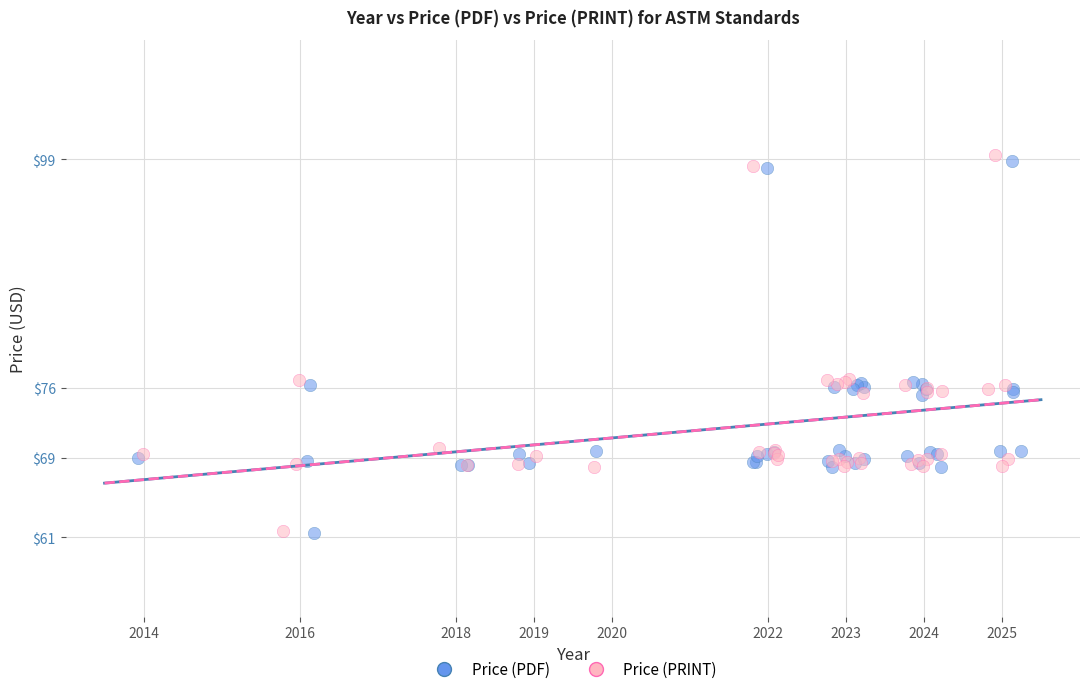

What are all the series names shown in the legend?

Price (PDF), Price (PRINT)